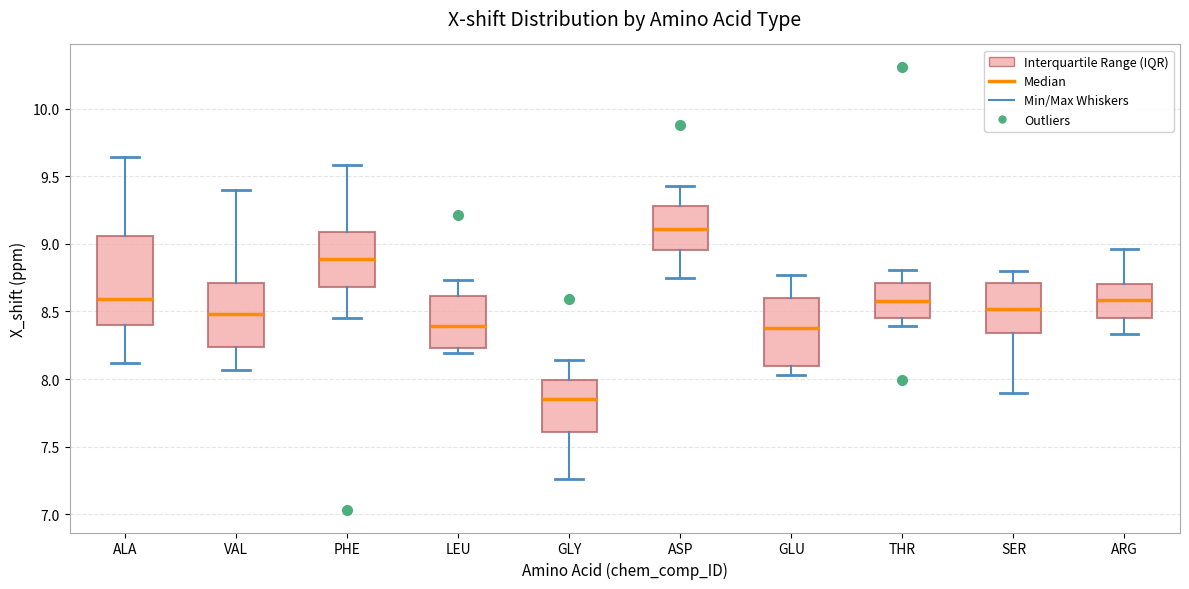

Reading left to right, read every box against the y-axis: the position of its median line, the range the box covers, and the ends of its whiskers. The values are not printed on the chart, so give them approximately, as read against the axis.

ALA: median 8.60, box 8.40 to 9.05, whiskers 8.10 to 9.65
VAL: median 8.50, box 8.25 to 8.70, whiskers 8.05 to 9.40
PHE: median 8.90, box 8.70 to 9.10, whiskers 8.45 to 9.60
LEU: median 8.40, box 8.25 to 8.60, whiskers 8.20 to 8.75
GLY: median 7.85, box 7.60 to 8.00, whiskers 7.25 to 8.15
ASP: median 9.10, box 8.95 to 9.30, whiskers 8.75 to 9.45
GLU: median 8.40, box 8.10 to 8.60, whiskers 8.05 to 8.75
THR: median 8.60, box 8.45 to 8.70, whiskers 8.40 to 8.80
SER: median 8.50, box 8.35 to 8.70, whiskers 7.90 to 8.80
ARG: median 8.60, box 8.45 to 8.70, whiskers 8.35 to 8.95